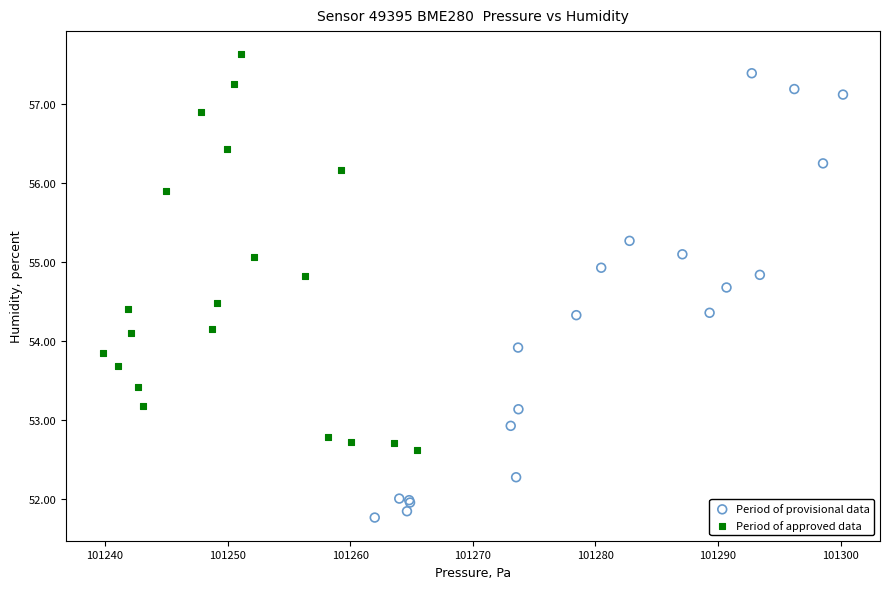

Which series contains the lowest Y value?

Period of provisional data